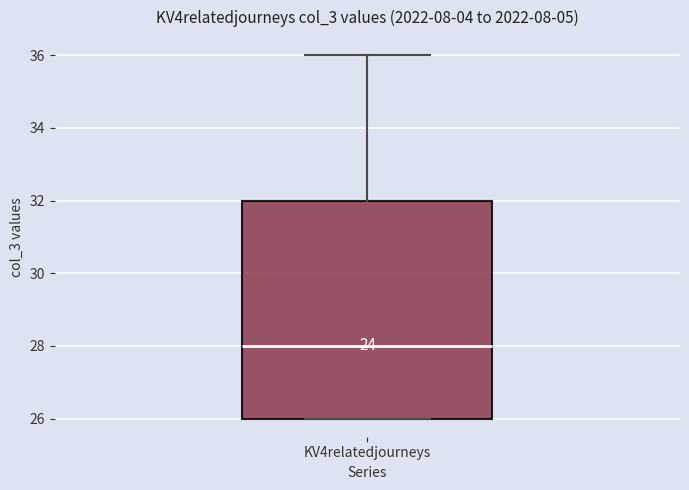

Read this box plot against the y-axis: the position of the median line, the range covered by the box, and the ends of both whiskers. The values are not printed on the chart, so give them approximately, as read against the axis.

median 28, box 26 to 32, whiskers 26 to 36